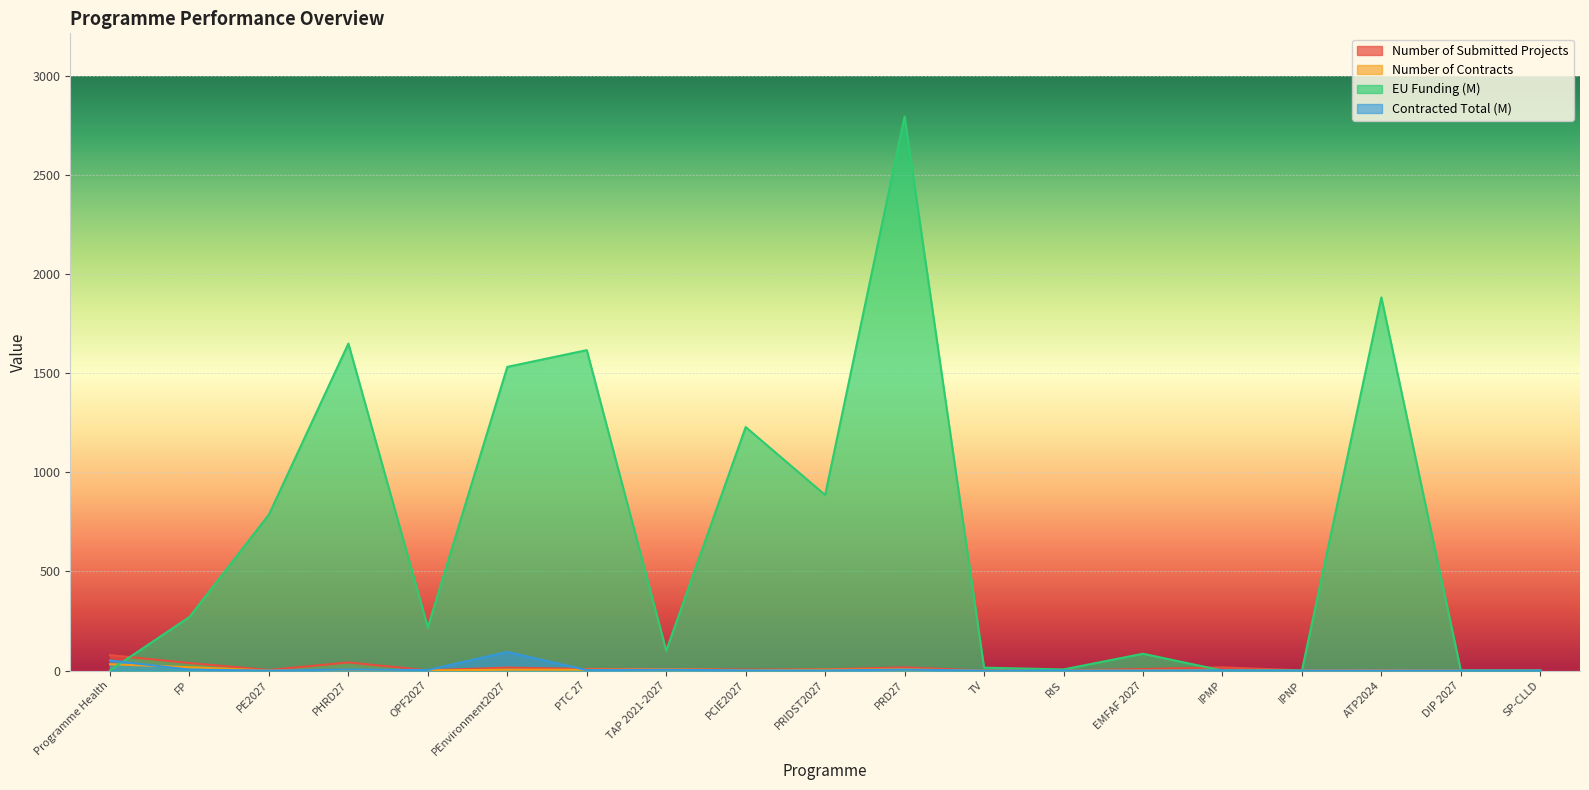

Reading left to right, transcribe all the data shown in this chart.

Number of Submitted Projects: 78.0	38.0	3.0	41.0	1.0	15.0	8.0	8.0	5.0	6.0	16.0	0.0	0.0	8.0	16.0	1.0	3.0	0.0	0.0
Number of Contracts: 32.0	17.0	0.0	3.0	1.0	4.0	4.0	6.0	2.0	4.0	6.0	0.0	0.0	0.0	2.0	0.0	1.0	0.0	0.0
EU Funding (M): 1.0	270.3	786.8	1648.9	217.9	1531.6	1616.0	100.3	1228.2	885.5	2794.5	14.6	5.8	84.9	0.0	0.0	1882.0	0.0	0.0
Contracted Total (M): 51.1	4.7	0.0	4.9	2.6	93.7	2.2	4.2	1.0	0.5	4.8	0.0	0.0	0.0	1.2	0.0	0.2	0.0	0.0